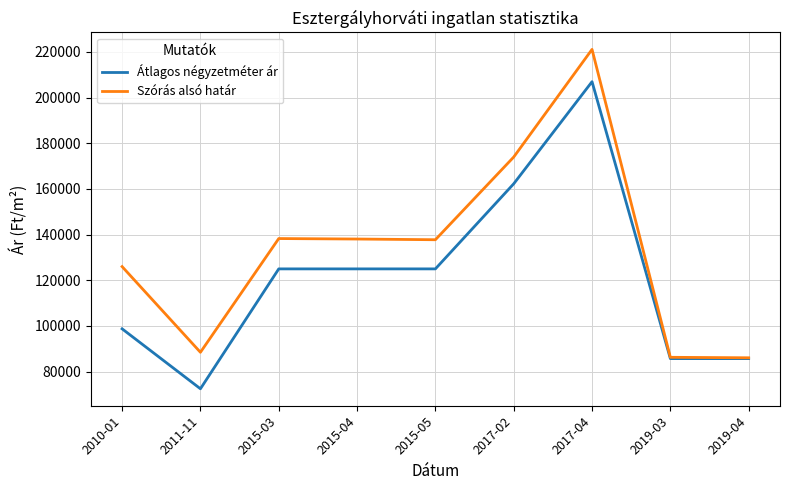

What are all the series names shown in the legend?

Átlagos négyzetméter ár, Szórás alsó határ